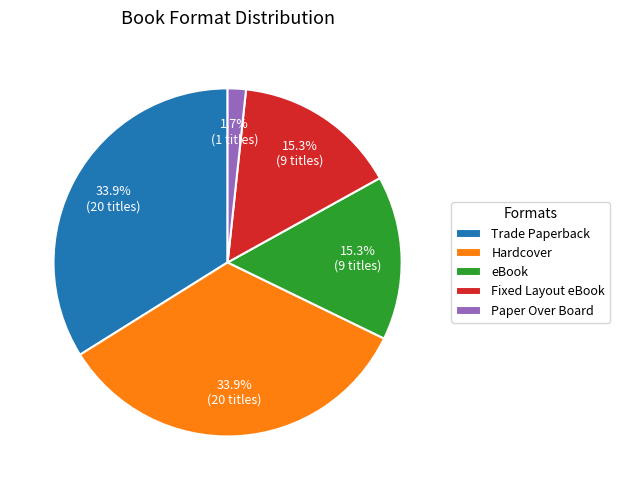

Is it true that Paper Over Board is 2% of the pie?

True